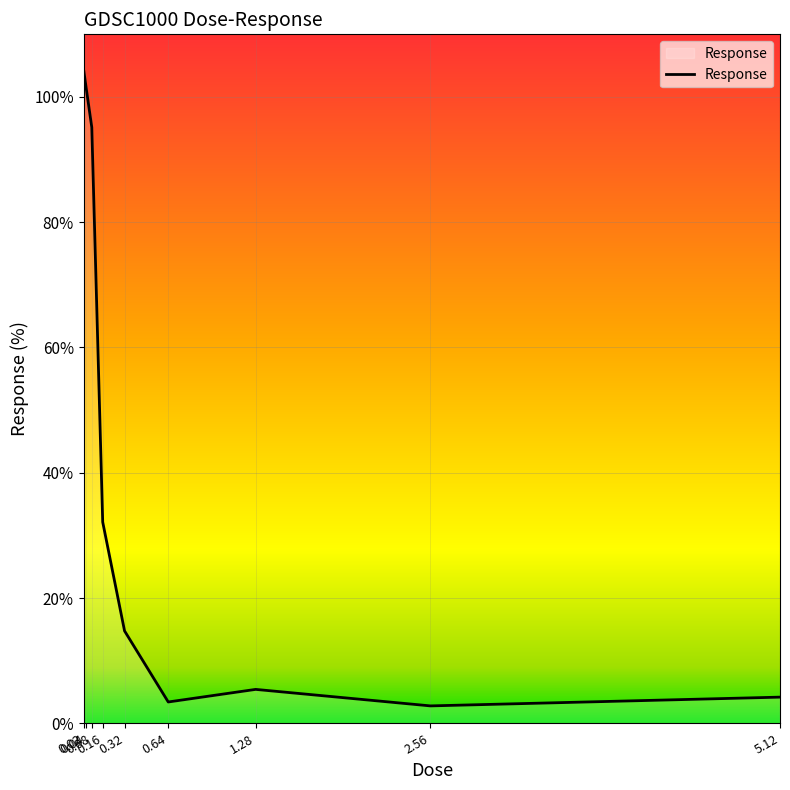

At which category does the data reach its first local peak?

1.28